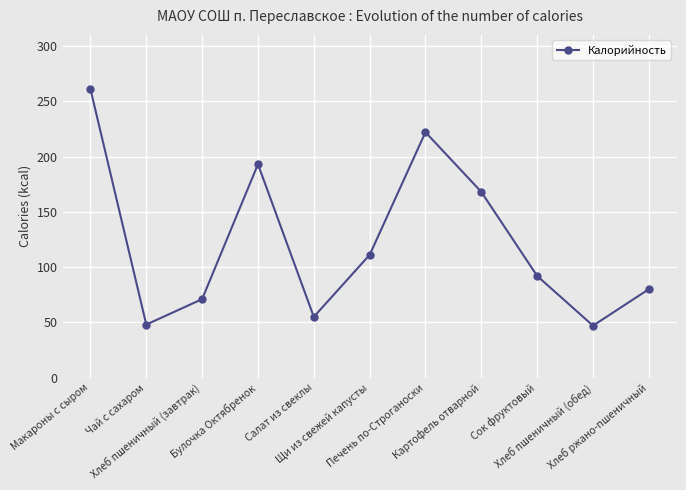

What is the sum of the values at Чай с сахаром and Салат из свеклы?

103